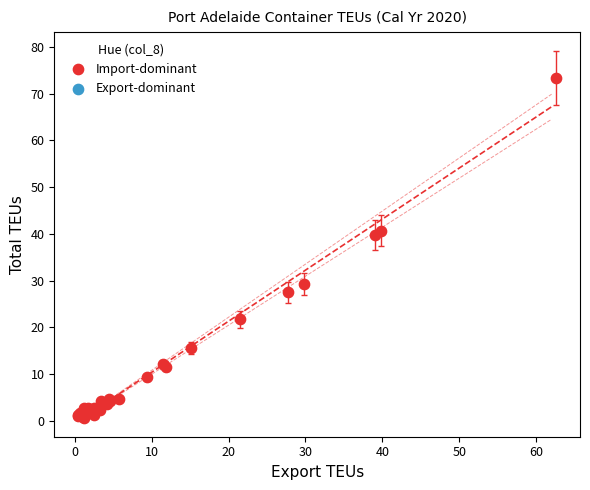

What Y value in the scatter plot is closest to 37?

39.8